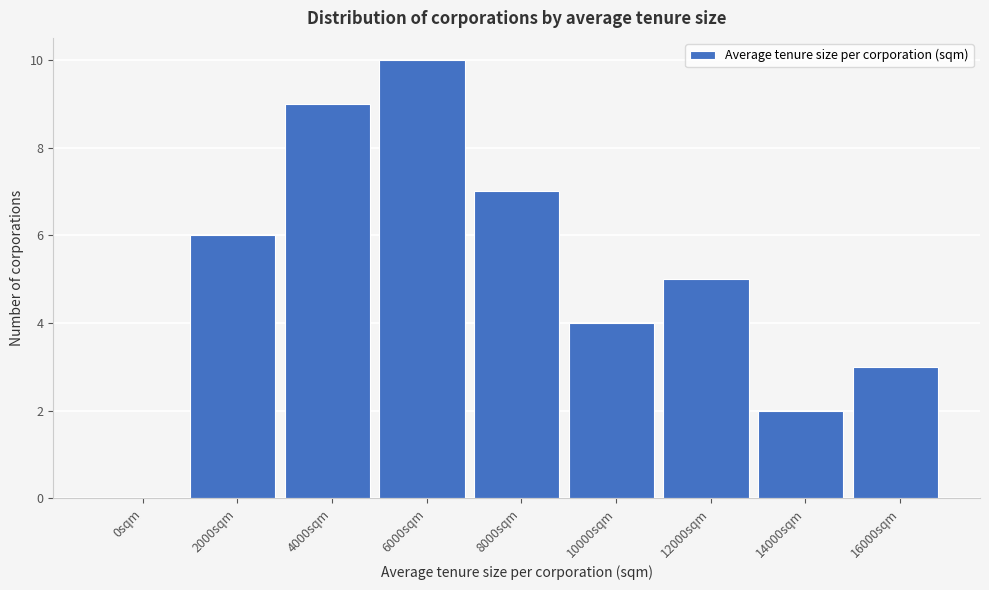

Reading left to right, list all the values displayed in this chart.

0sqm=0	2000sqm=6	4000sqm=9	6000sqm=10	8000sqm=7	10000sqm=4	12000sqm=5	14000sqm=2	16000sqm=3